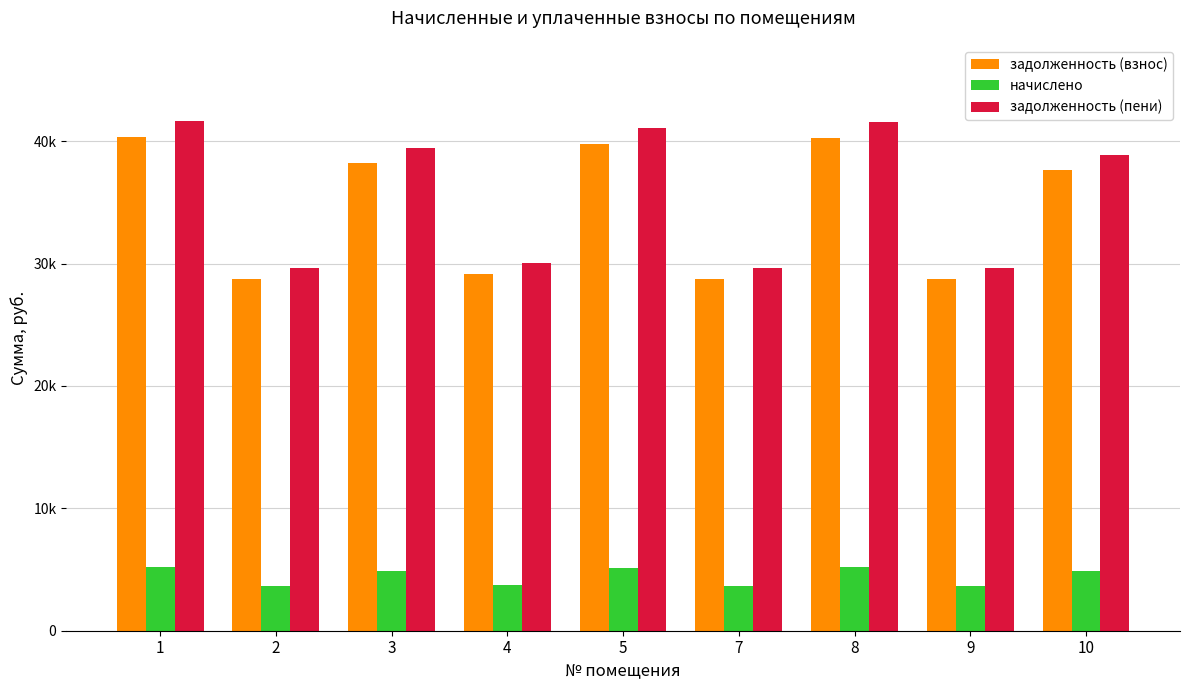

What are all the series names shown in the legend?

задолженность (взнос), начислено, задолженность (пени)